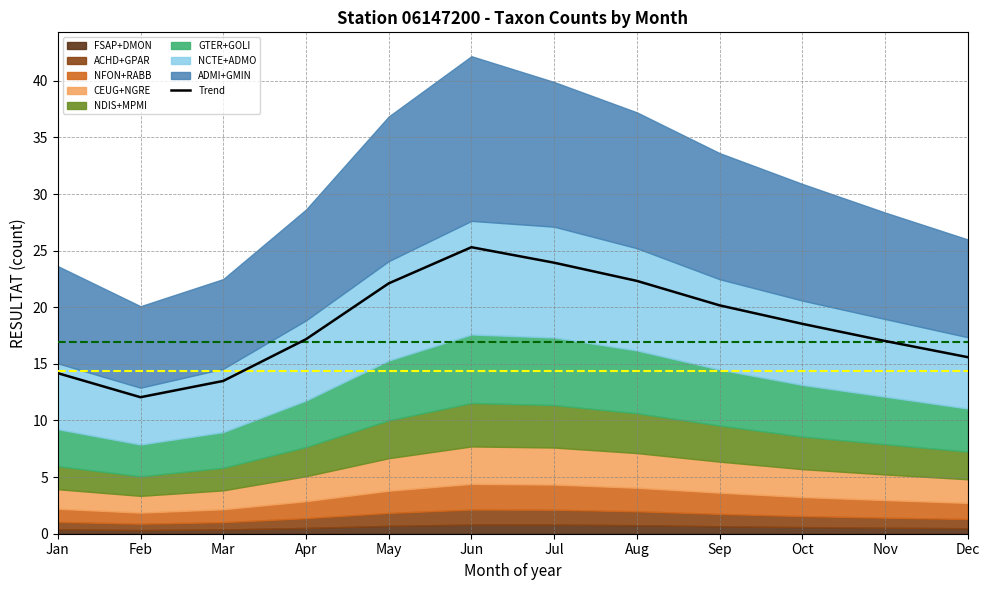

What is the value of the 12th point from the left?

15.6